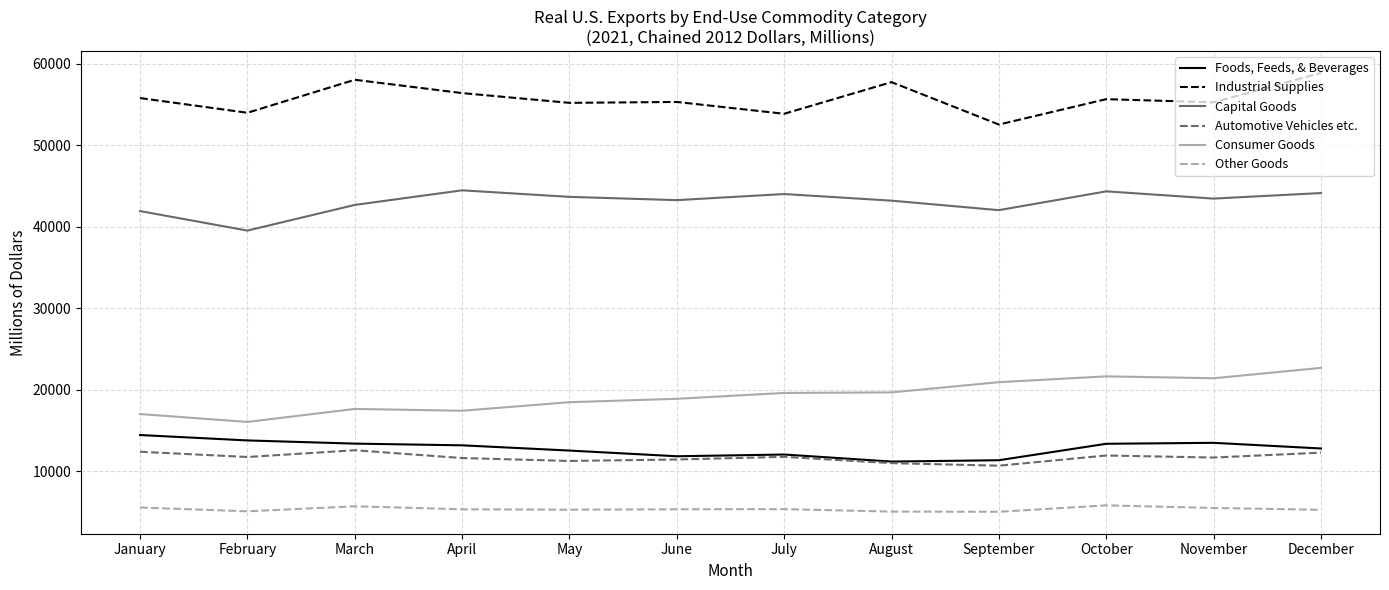

How many lines are shown in the chart?

6